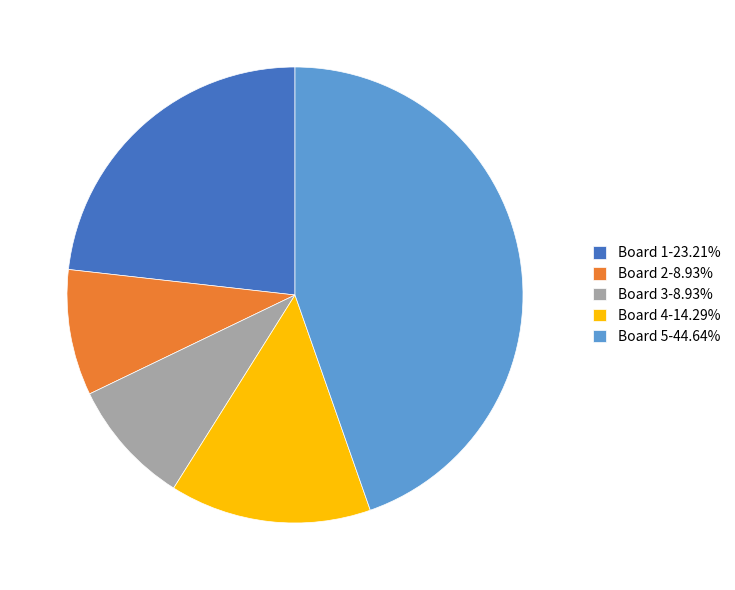

What is the ratio of the value at Board 3-8.93% to the value at Board 1-23.21%?

0.4